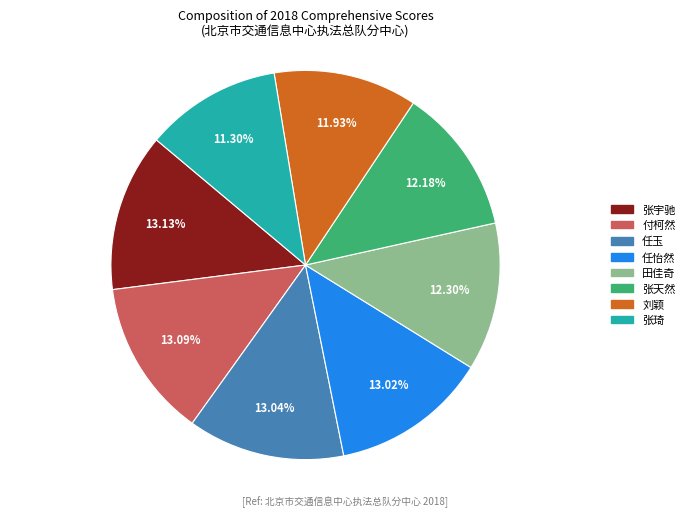

How many slices are in this pie chart?

8